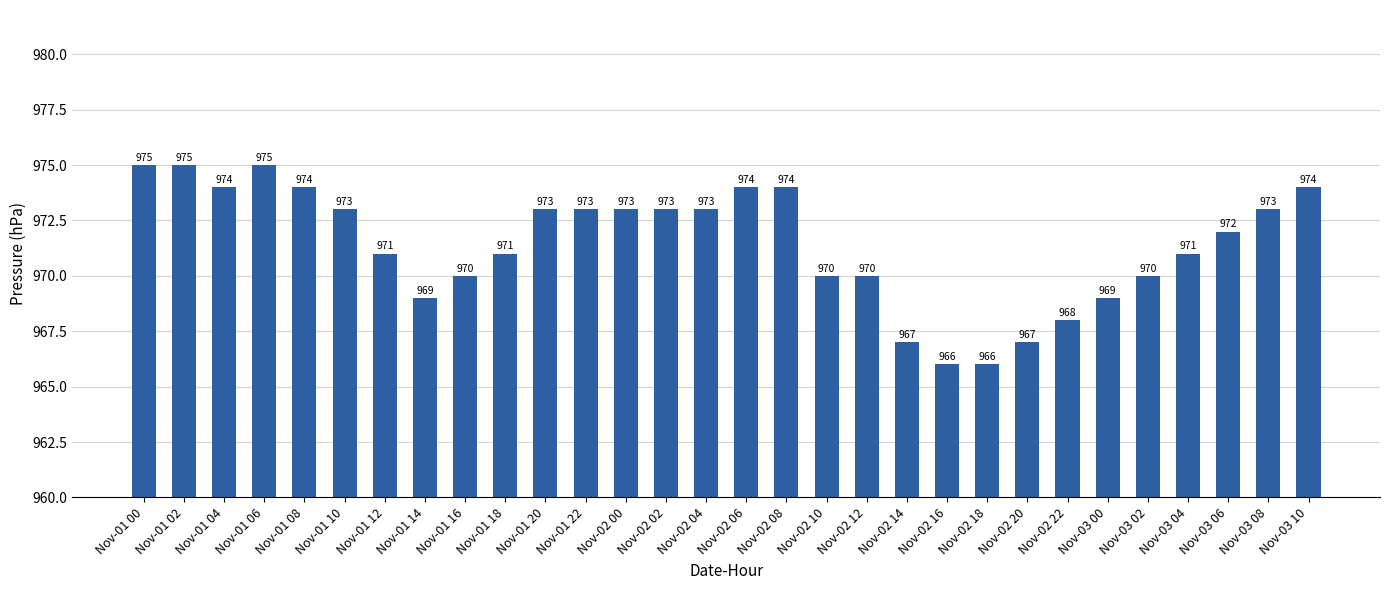

Reading left to right, what are all the values shown in this chart?

Nov-01 00=975	Nov-01 02=975	Nov-01 04=974	Nov-01 06=975	Nov-01 08=974	Nov-01 10=973	Nov-01 12=971	Nov-01 14=969	Nov-01 16=970	Nov-01 18=971	Nov-01 20=973	Nov-01 22=973	Nov-02 00=973	Nov-02 02=973	Nov-02 04=973	Nov-02 06=974	Nov-02 08=974	Nov-02 10=970	Nov-02 12=970	Nov-02 14=967	Nov-02 16=966	Nov-02 18=966	Nov-02 20=967	Nov-02 22=968	Nov-03 00=969	Nov-03 02=970	Nov-03 04=971	Nov-03 06=972	Nov-03 08=973	Nov-03 10=974